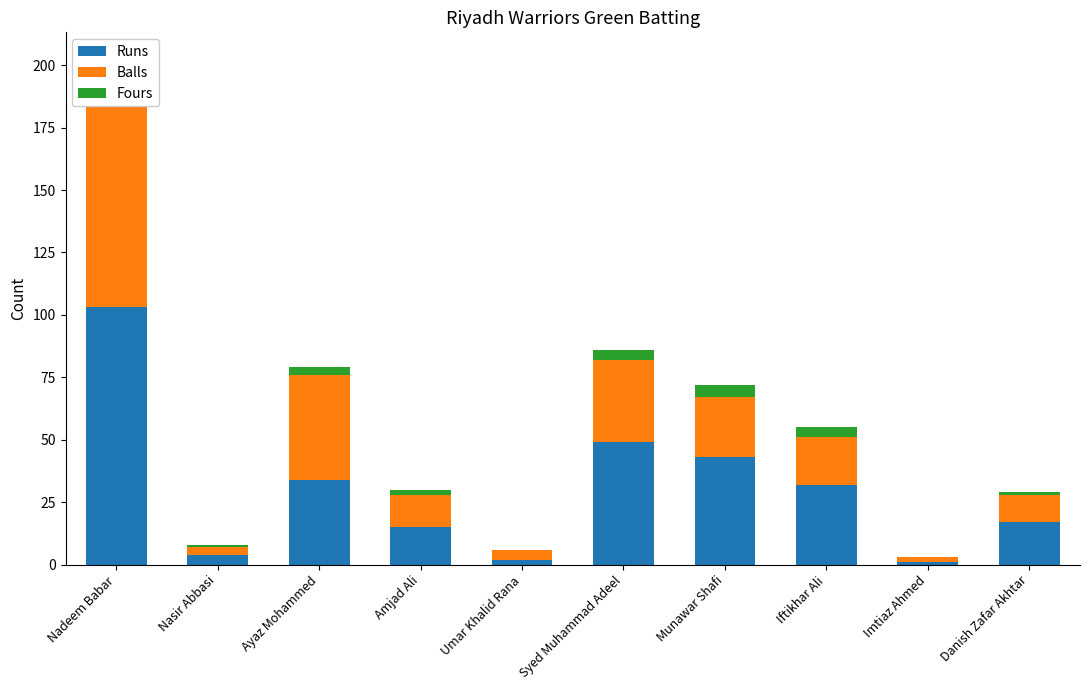

Which category has the lowest value in the Balls series?

Imtiaz Ahmed